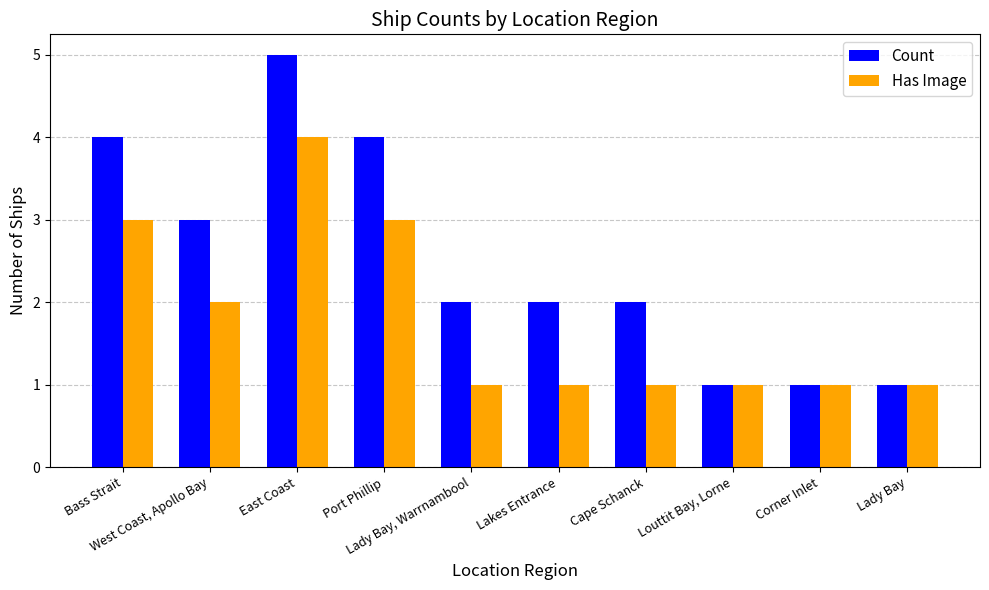

List the series in order of their overall mean, highest first.

Count, Has Image